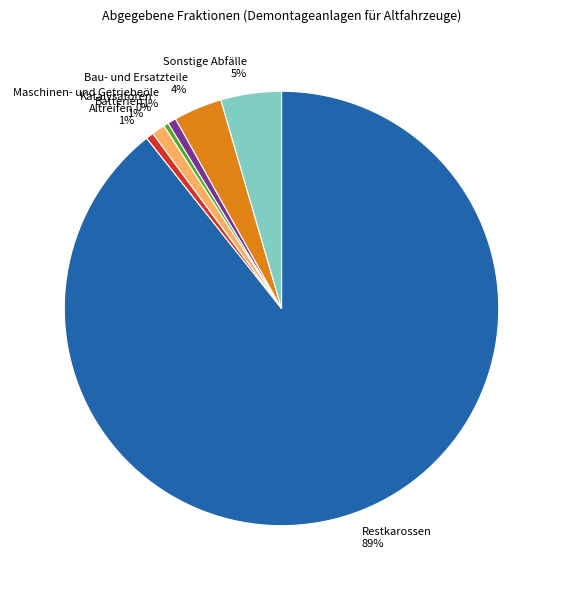

Do Bau- und Ersatzteile and Sonstige Abfälle together represent more than half of the pie?

No